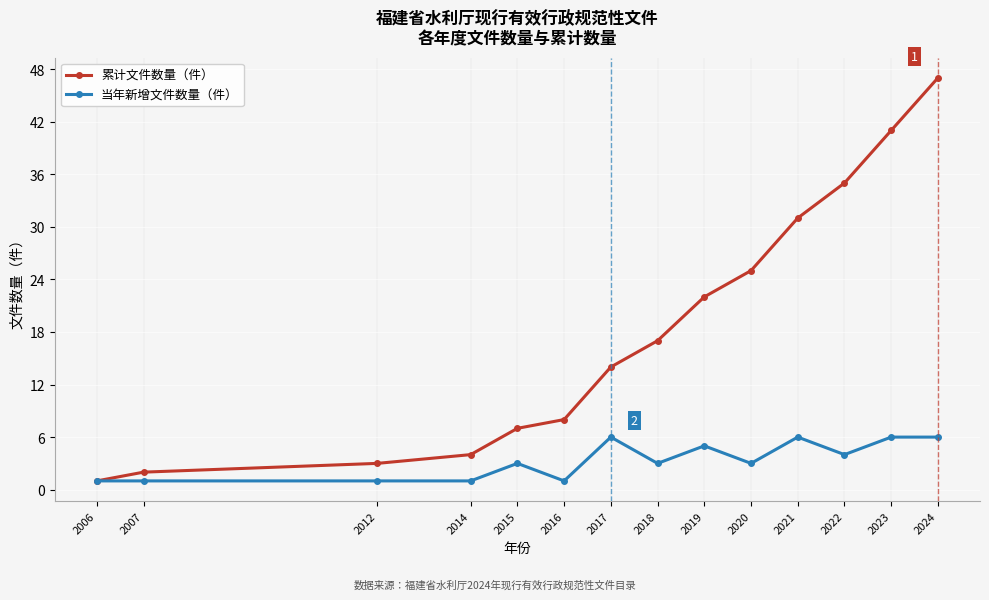

At which label is 累计文件数量（件） closest to 24?

2020